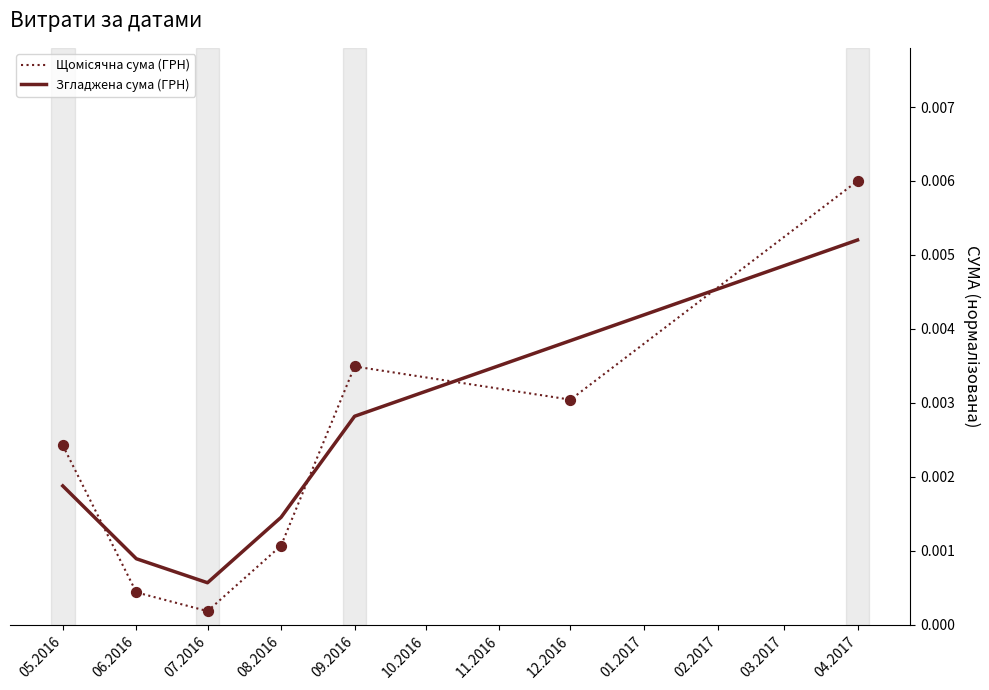

Where is Згладжена сума (ГРН) nearest to the value 0?

07.2016